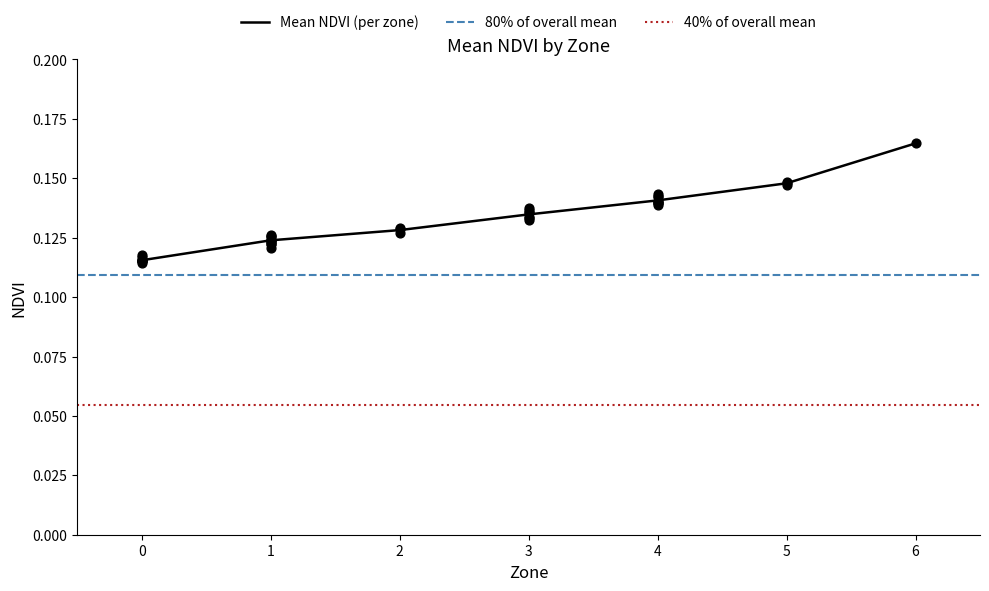

What is the total value across all series at 0?

0.3